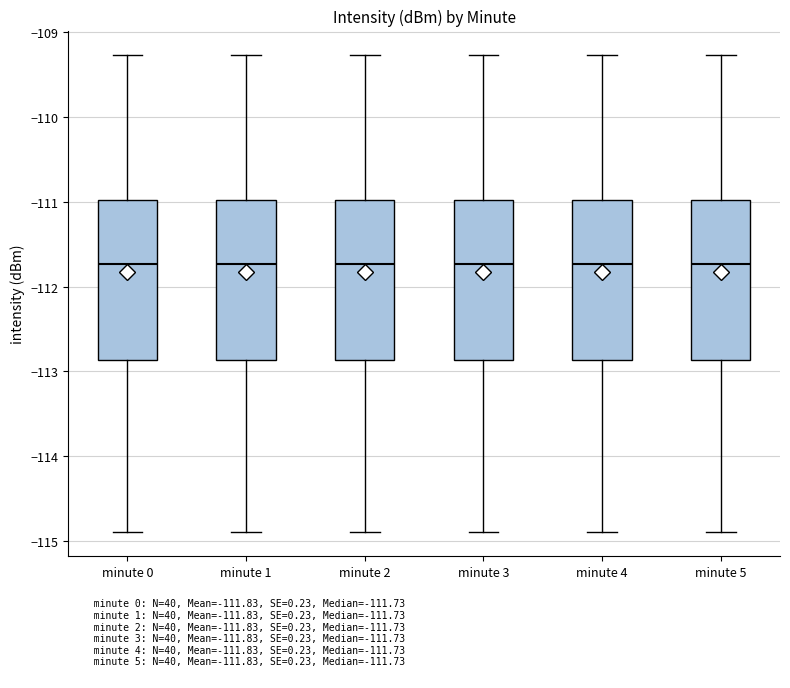

Reading left to right, transcribe this box plot: for each box, give where its median line is, the range the box spans, and where its two whiskers end, as read against the y-axis. The values are not printed on the chart, so give them approximately, as read against the axis.

minute 0: median -111.7, box -112.9 to -111.0, whiskers -114.9 to -109.3
minute 1: median -111.7, box -112.9 to -111.0, whiskers -114.9 to -109.3
minute 2: median -111.7, box -112.9 to -111.0, whiskers -114.9 to -109.3
minute 3: median -111.7, box -112.9 to -111.0, whiskers -114.9 to -109.3
minute 4: median -111.7, box -112.9 to -111.0, whiskers -114.9 to -109.3
minute 5: median -111.7, box -112.9 to -111.0, whiskers -114.9 to -109.3